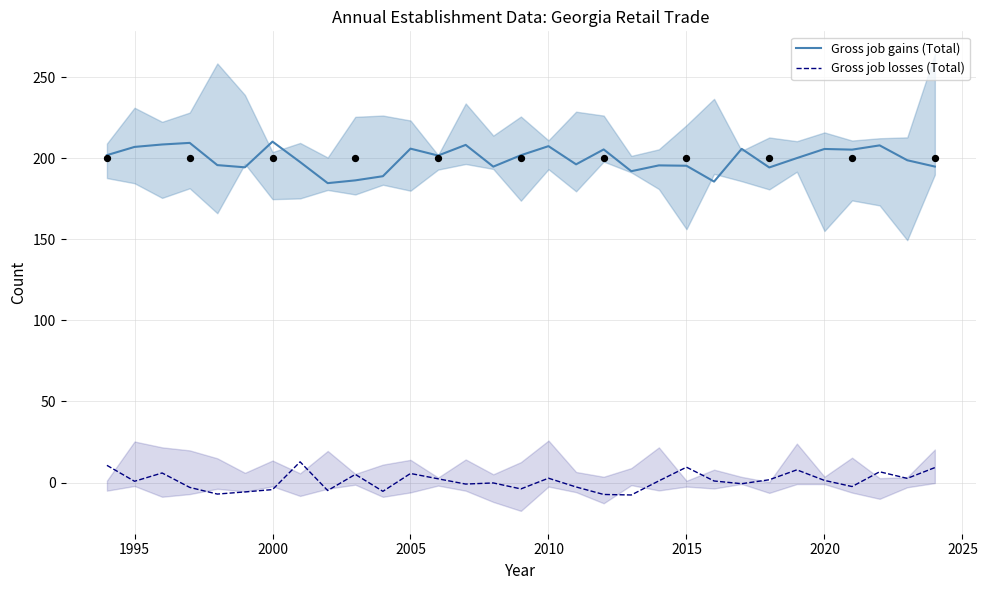

Which series has the widest spread of Y values?

Gross job gains (Total)